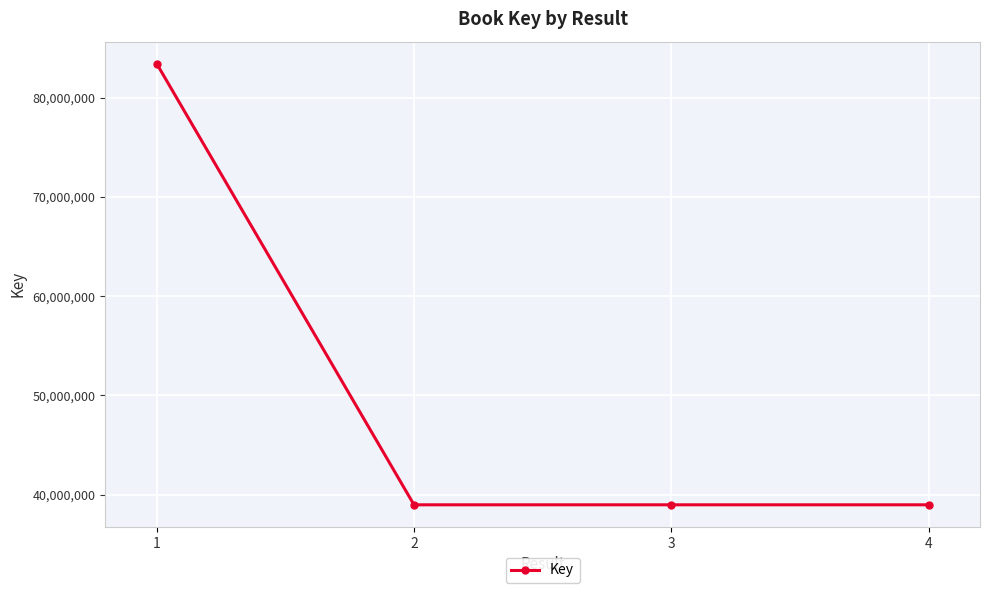

What is the greatest value displayed?

83434621